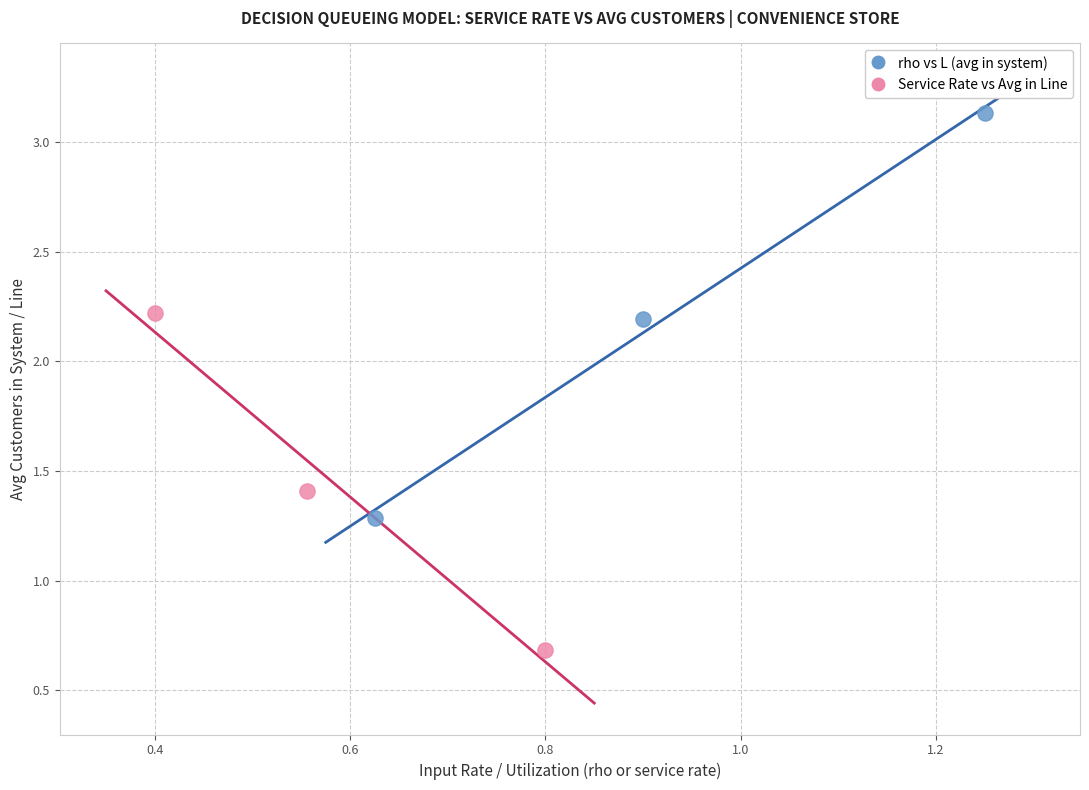

What are all the series names shown in the legend?

rho vs L (avg in system), Service Rate vs Avg in Line